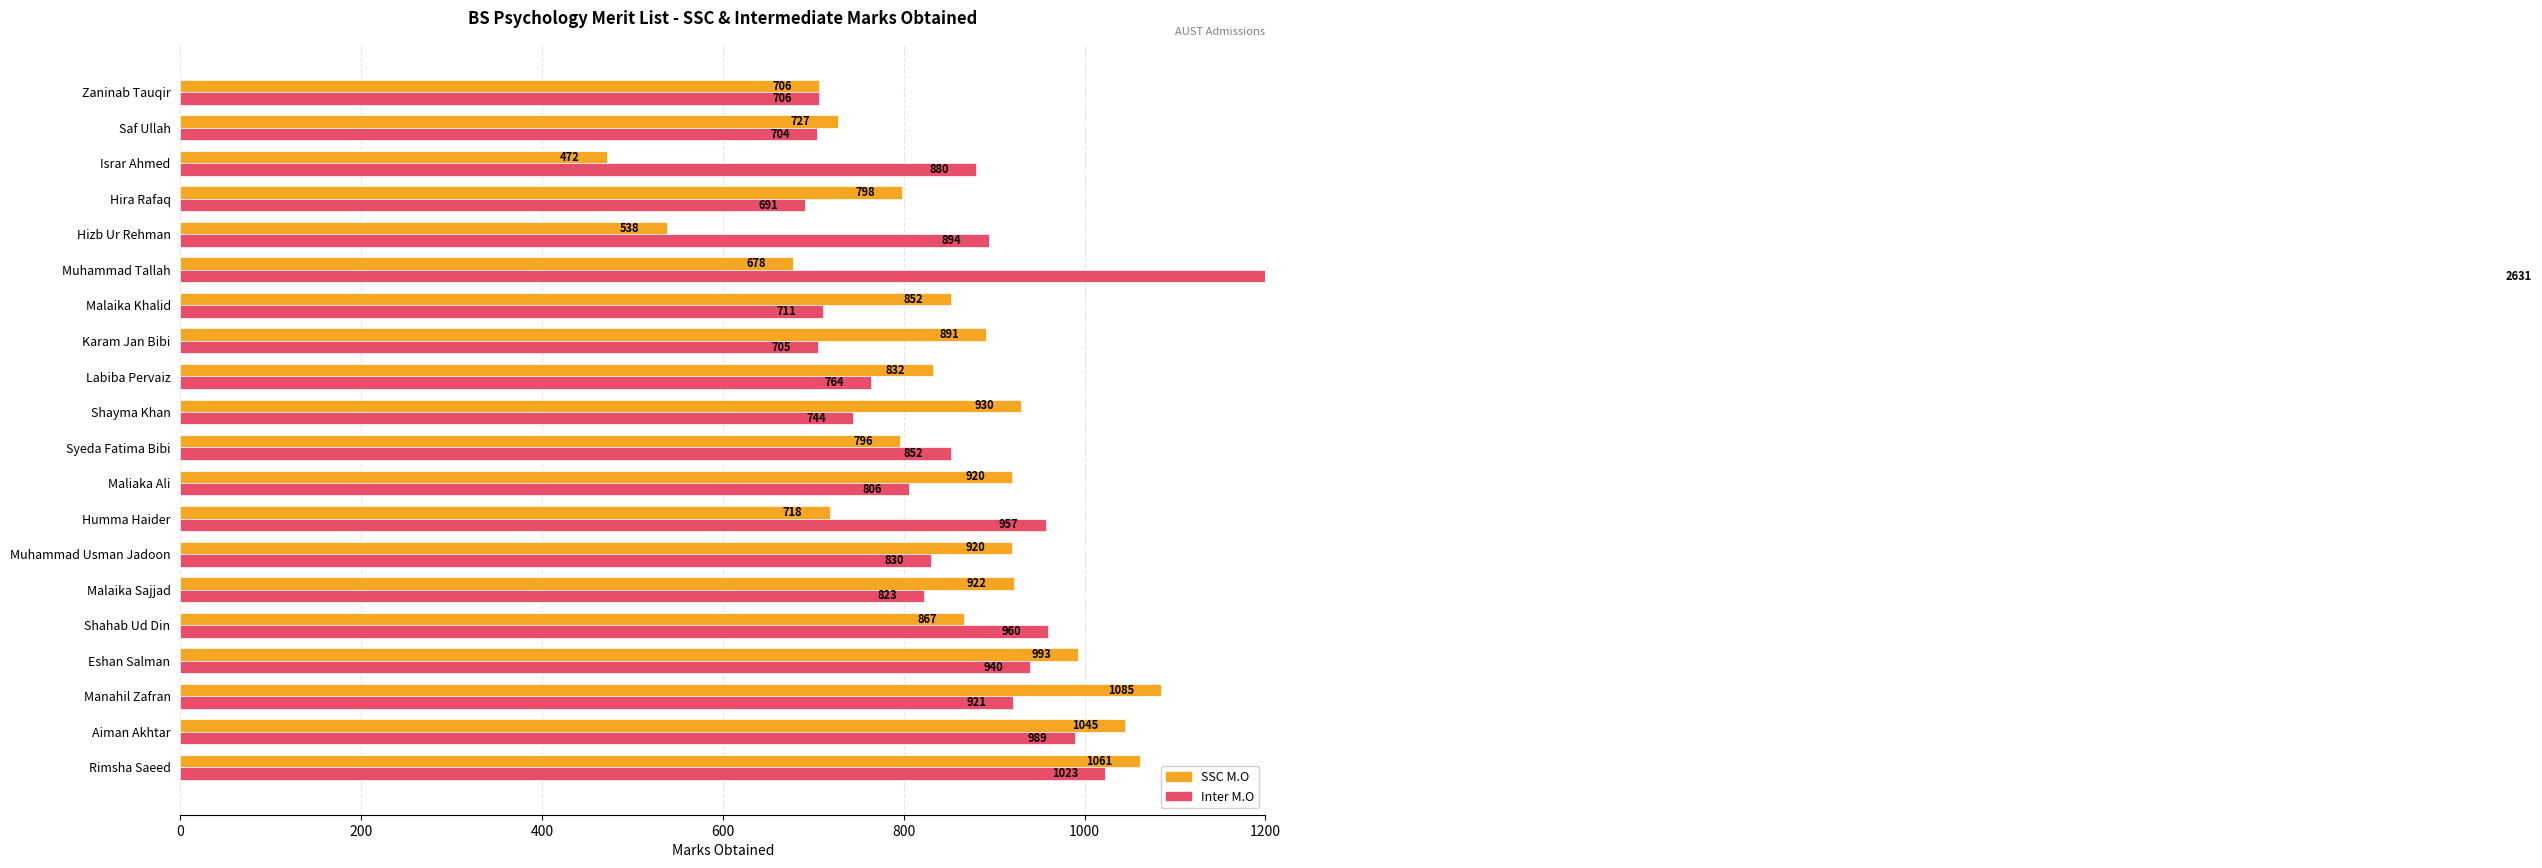

What is the total value across all series at 13?

1563